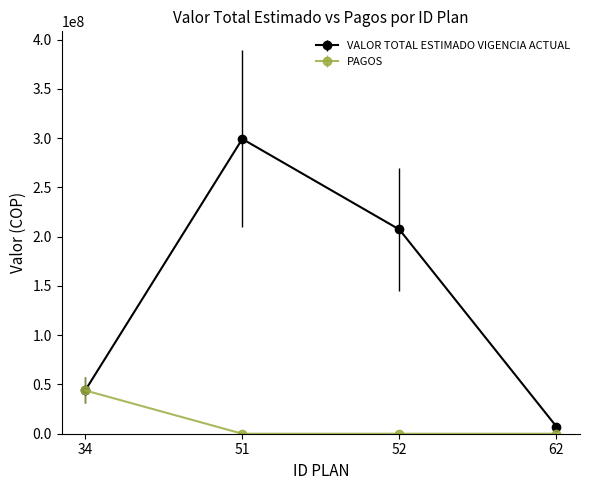

How many series are shown in this chart?

2